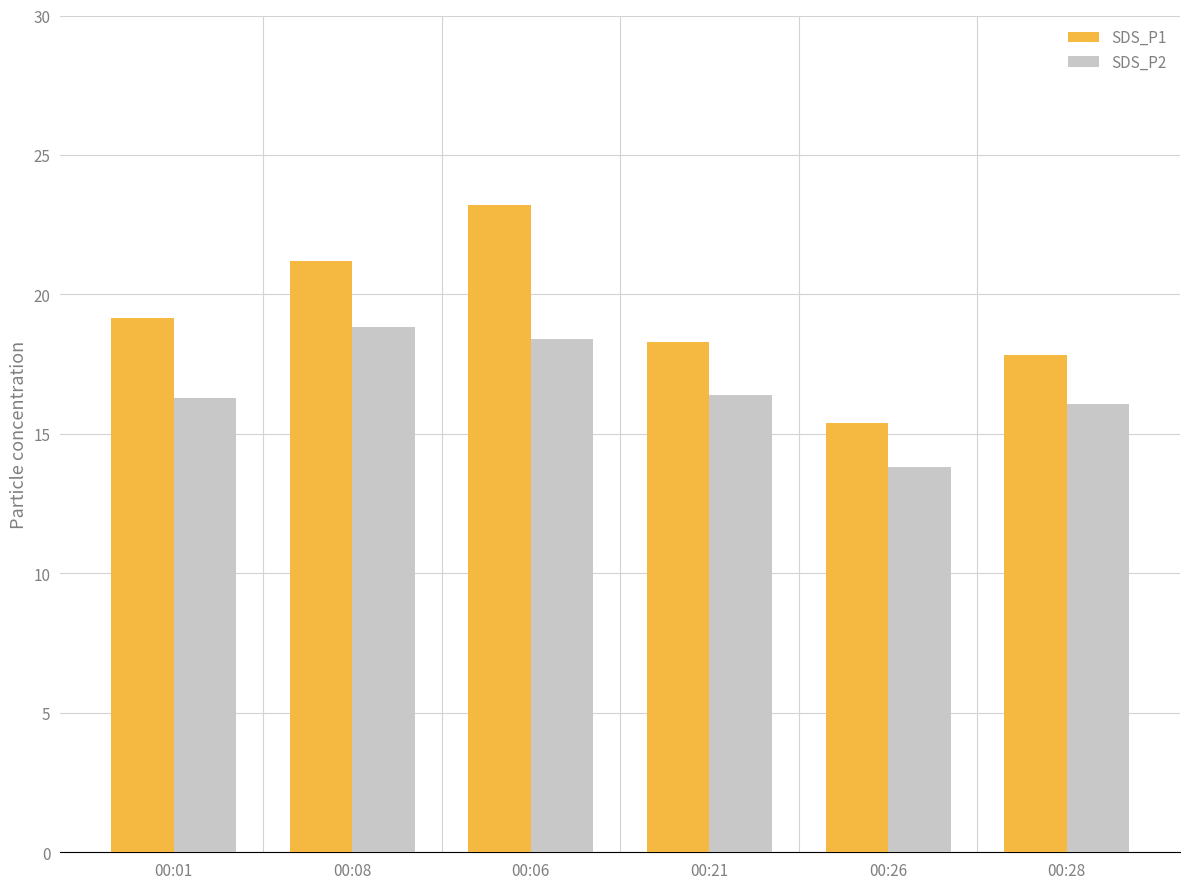

The value of SDS_P1 at 00:28 is 17.8. True or false?

True